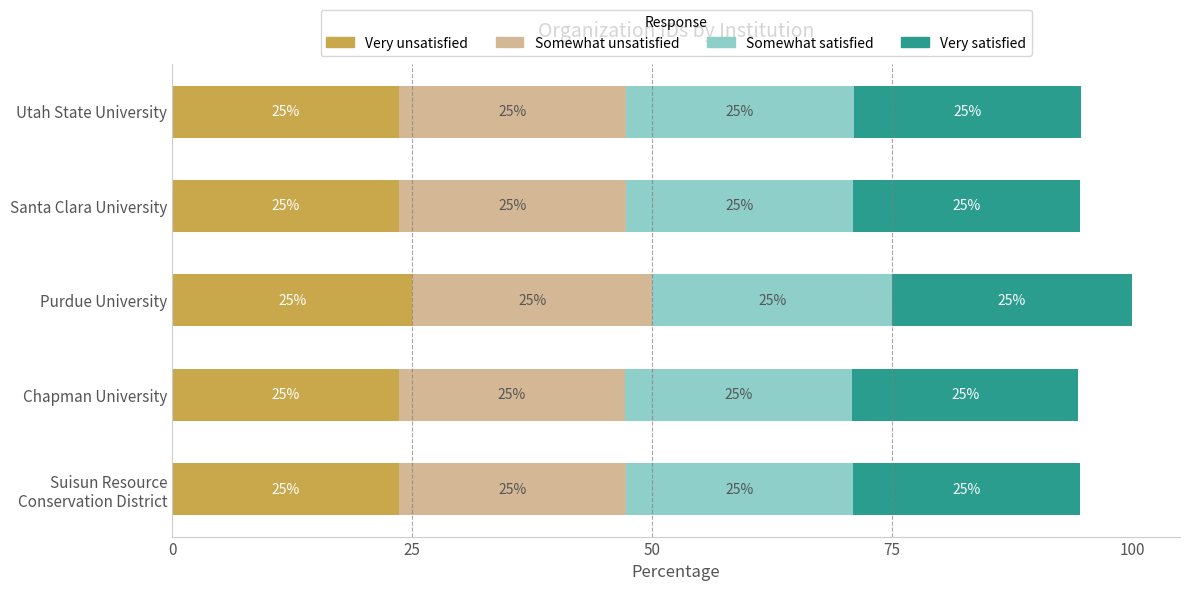

Which series has the largest total across all categories?

Very unsatisfied